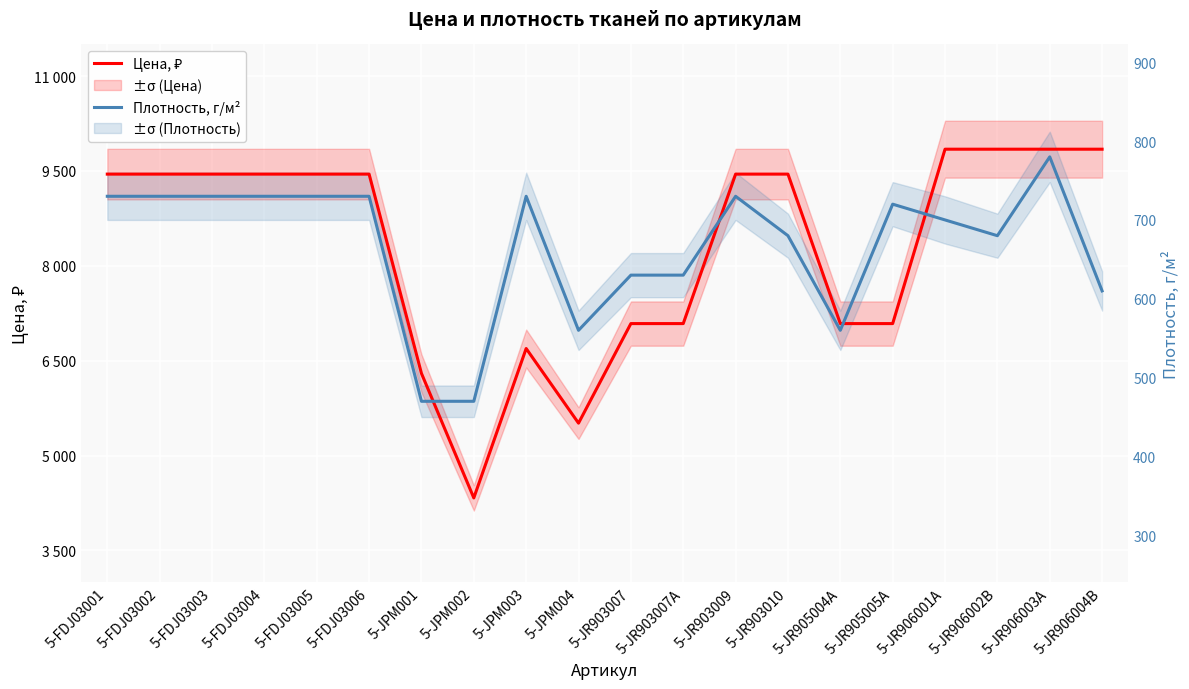

Between which two adjacent categories do Цена, ₽ and Плотность, г/м² first intersect?

5-JPM001 and 5-JPM002